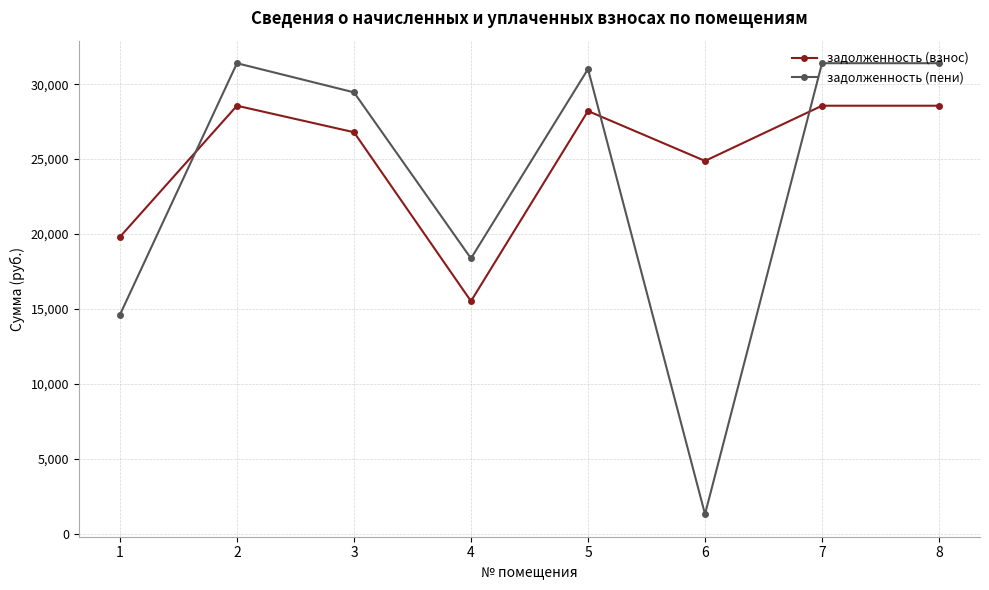

What is the difference between the highest and lowest values at 5?

2800.2